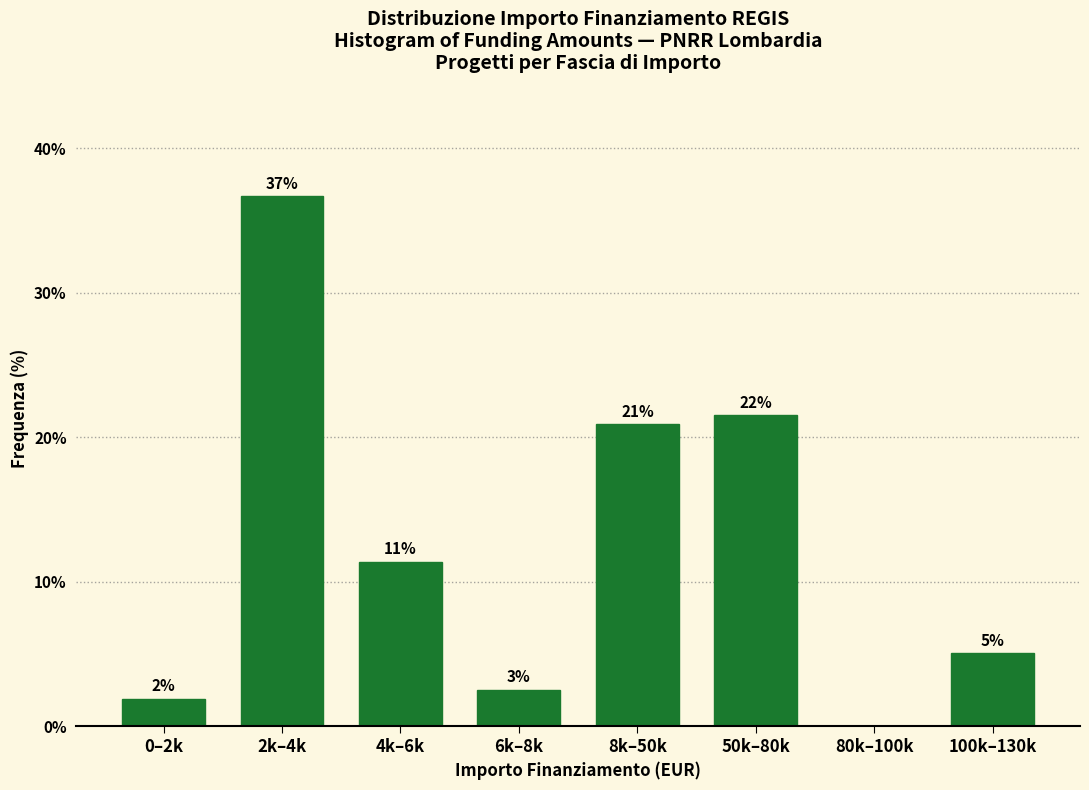

Are the bars horizontal?

No